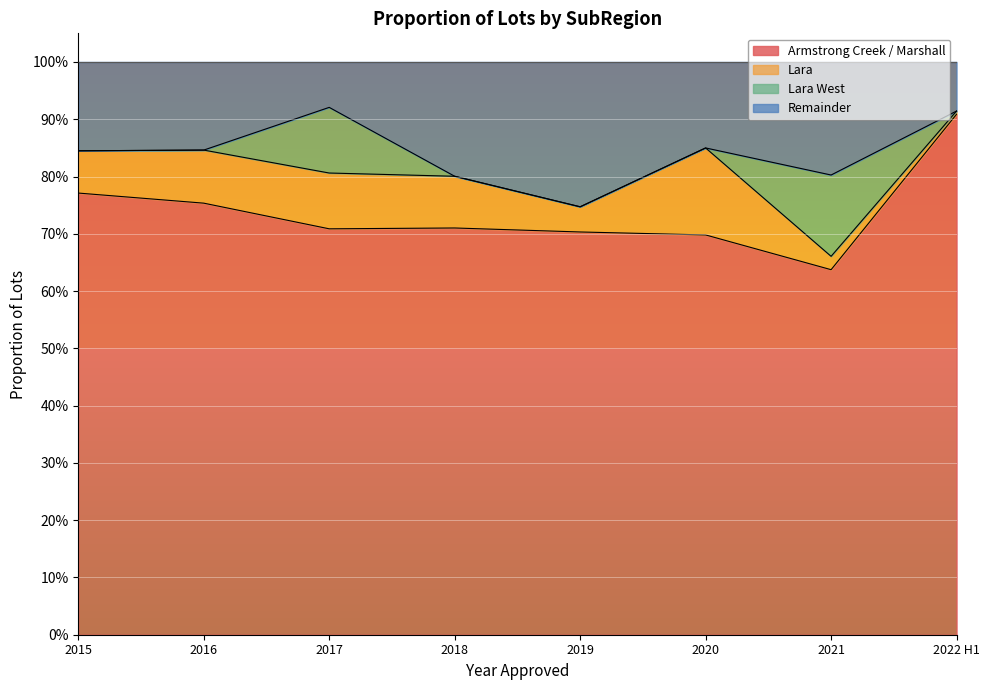

Does the chart display data point markers on the line(s)?

No